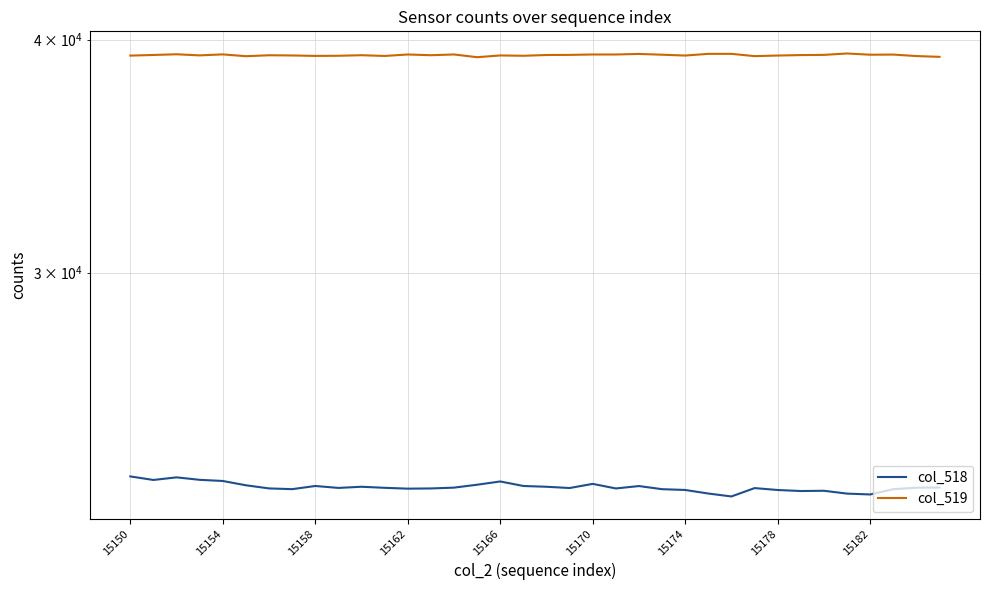

Which has a higher value, 20 or 31?

20